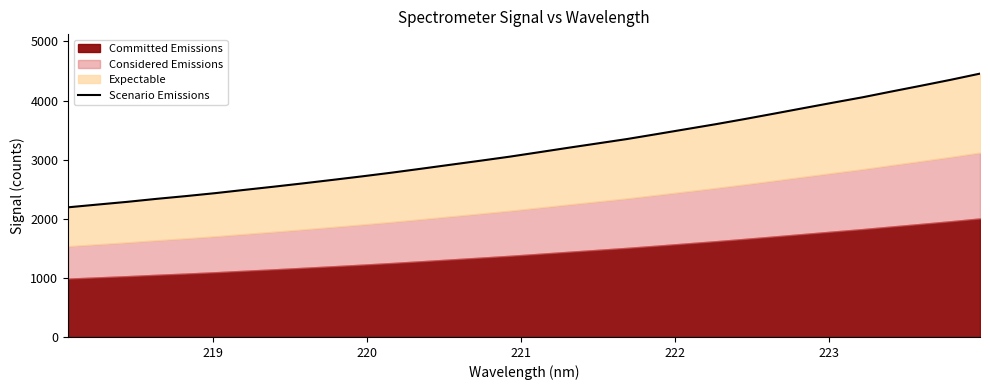

The value at 8 is 3439.0. True or false?

False